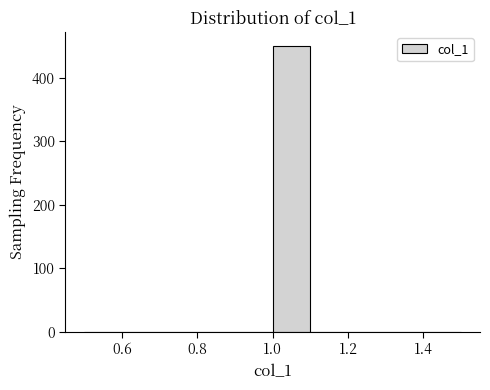

What is the height of the bar covering 1.0 to 1.1 on the x-axis? The values are not printed on the chart, so give them approximately, as read against the axis.

450